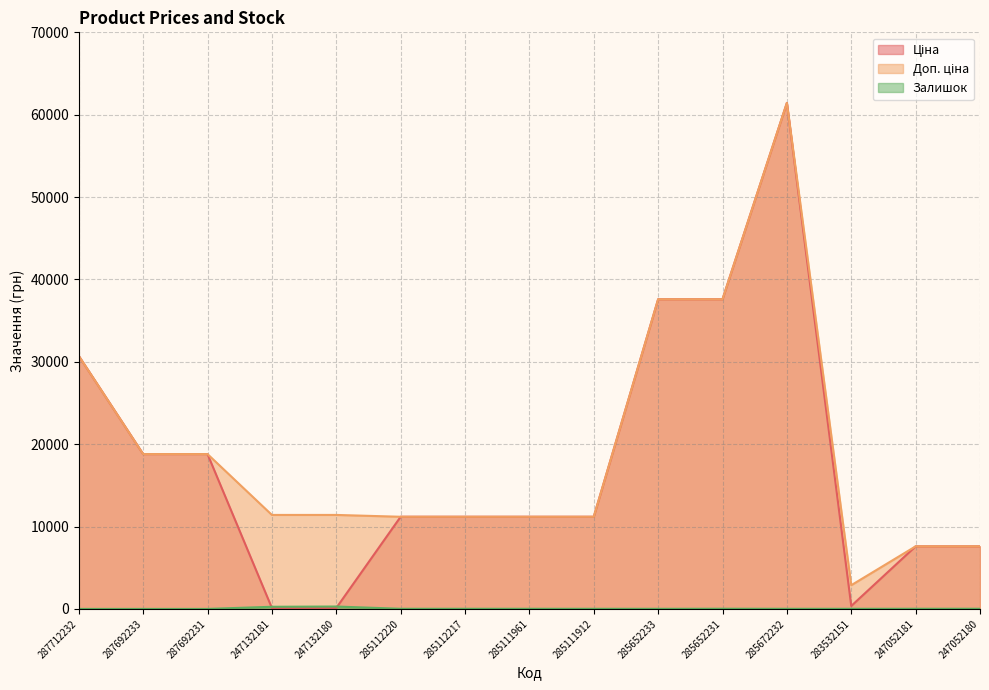

How many lines are shown in the chart?

3